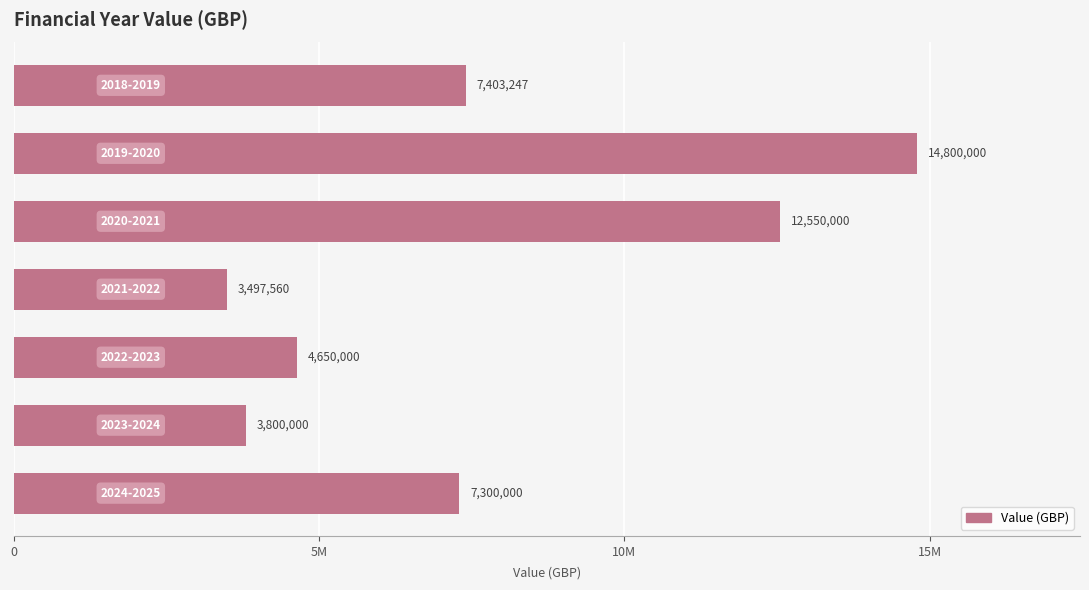

Does the chart contain any negative values?

No